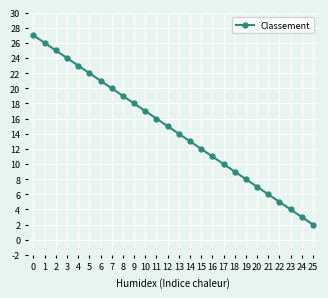

What is the minimum value shown in the chart?

2